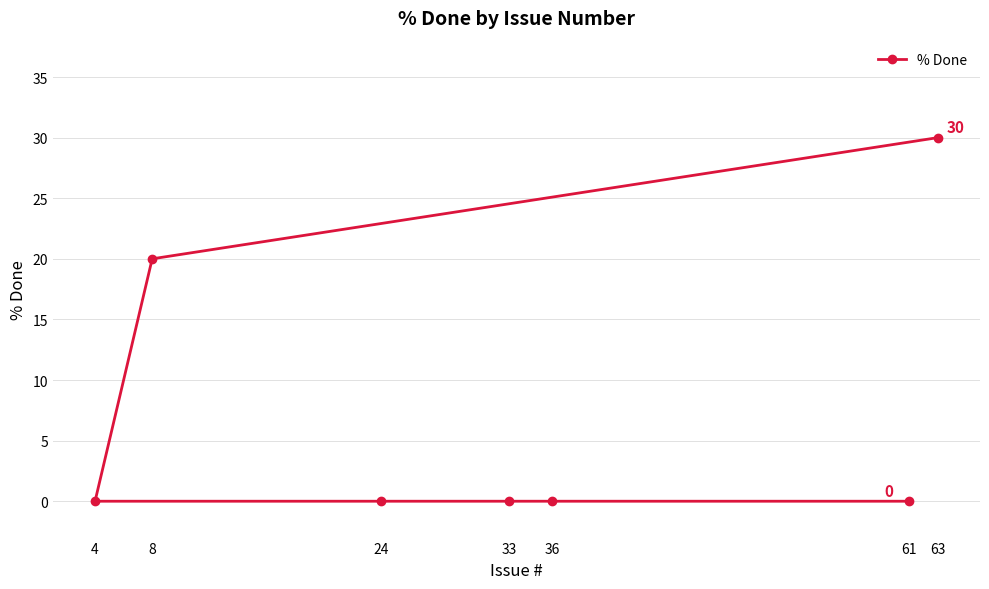

What is the maximum value shown in the chart?

30